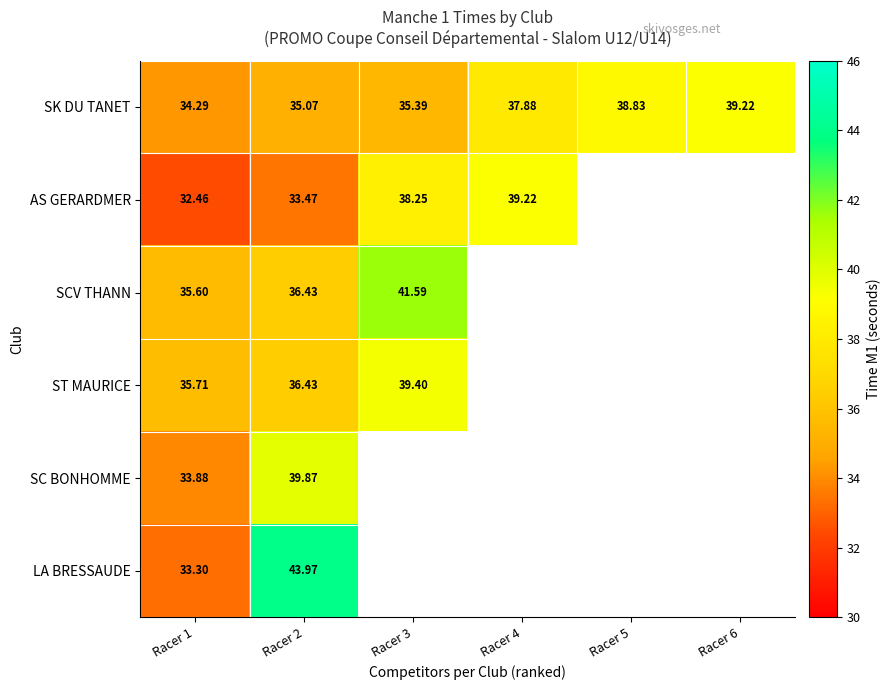

At Racer 1, list the series in order from smallest to largest.

AS GERARDMER, LA BRESSAUDE, SC BONHOMME, SK DU TANET, SCV THANN, ST MAURICE